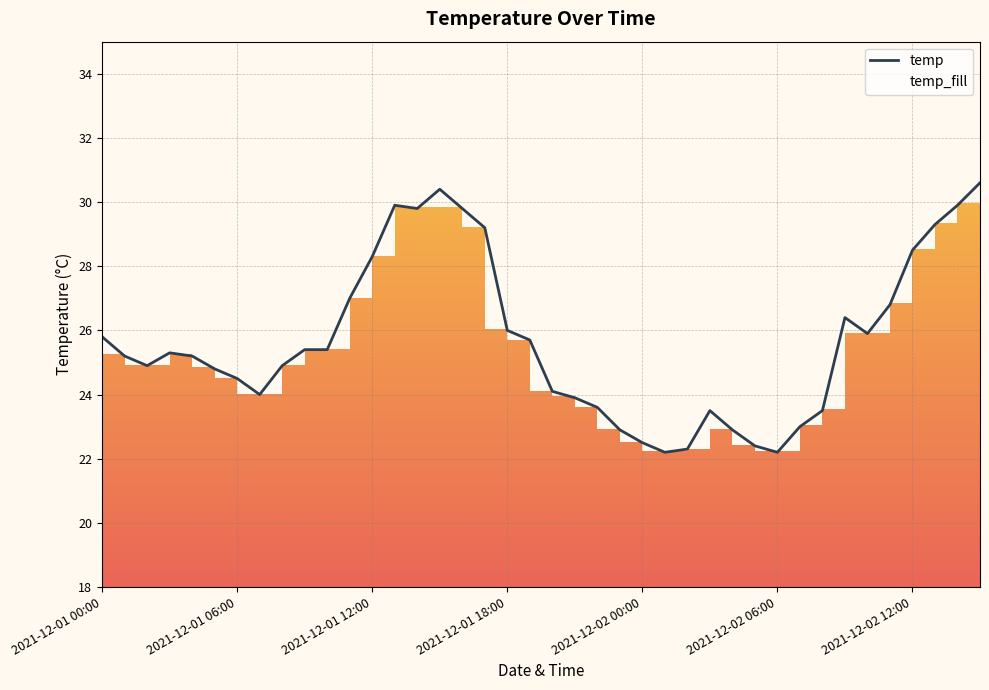

What is the average value?

25.7